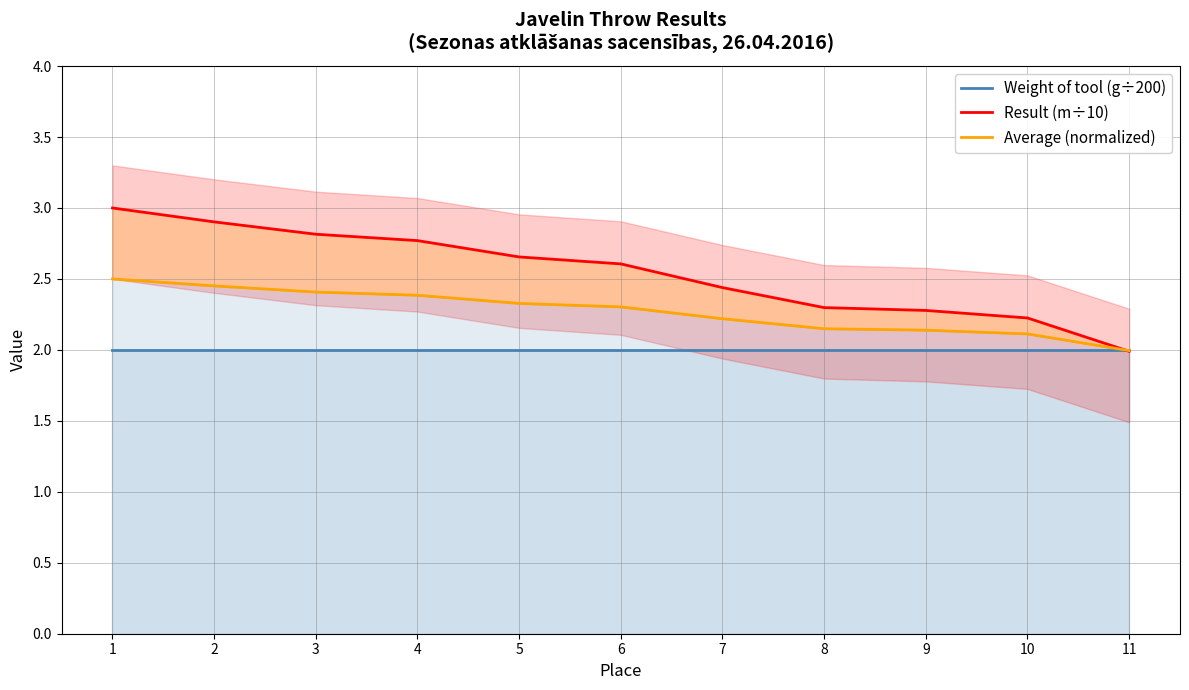

The value of Weight of tool (g÷200) at 10 is 2.0. True or false?

True